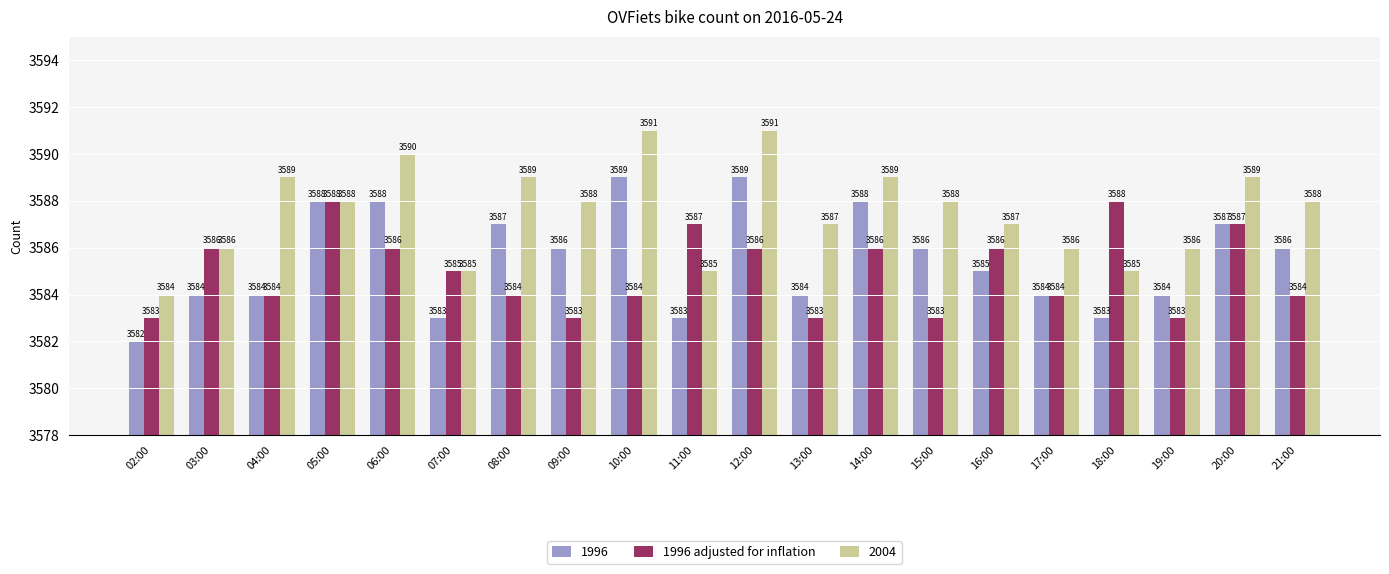

List the series in order of their overall mean, highest first.

2004, 1996, 1996 adjusted for inflation